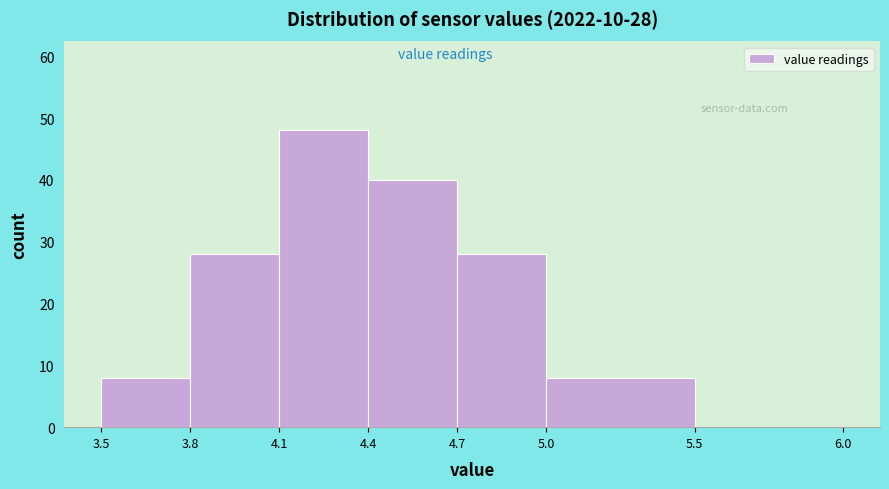

Over which range of the x-axis is the bar tallest?

4.1 to 4.4